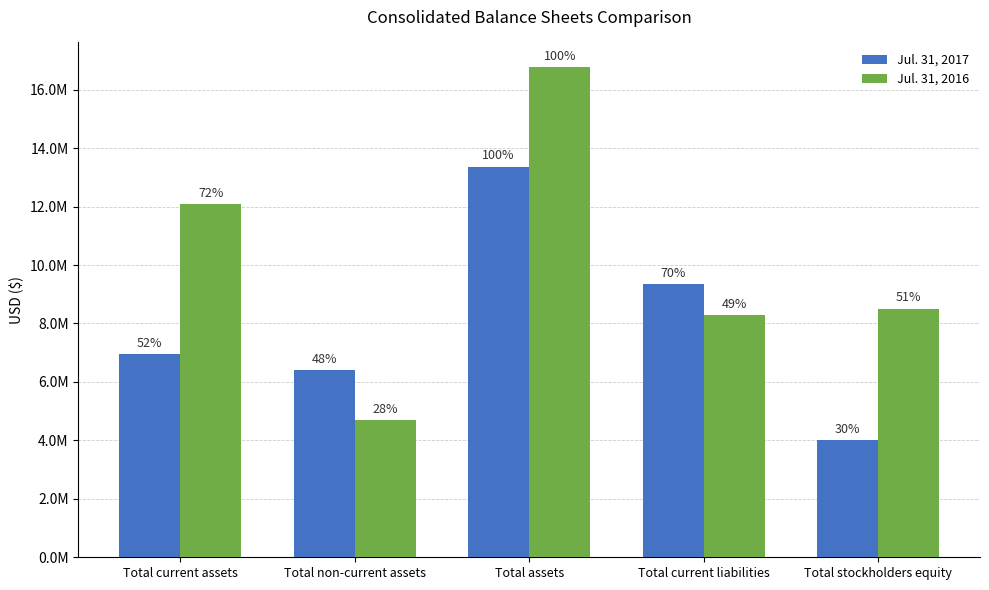

What are all the series names shown in the legend?

Jul. 31, 2017, Jul. 31, 2016